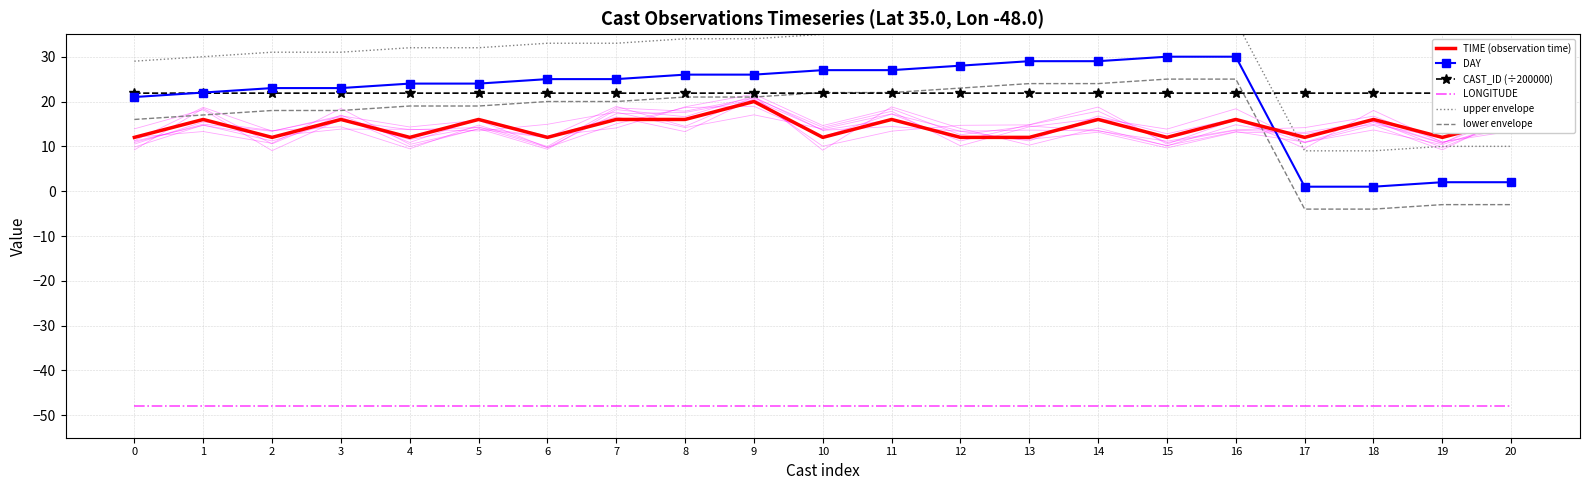

How many lines are shown in the chart?

6